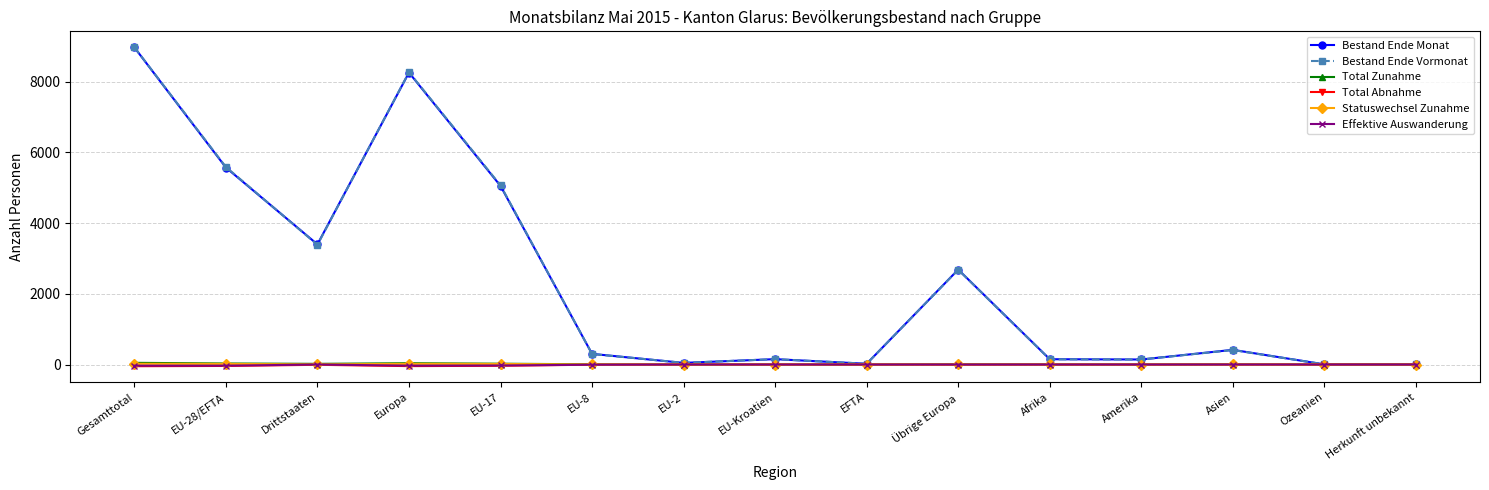

True or false: Bestand Ende Monat has more than 1 points higher than both neighbors.

True